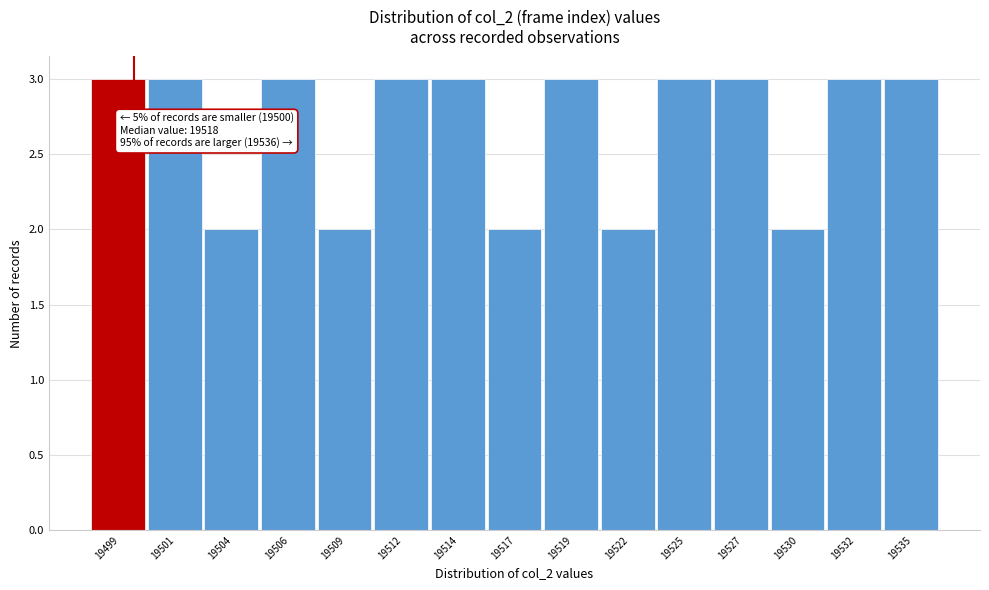

Reading left to right, what are all the values shown in this chart?

3	3	2	3	2	3	3	2	3	2	3	3	2	3	3